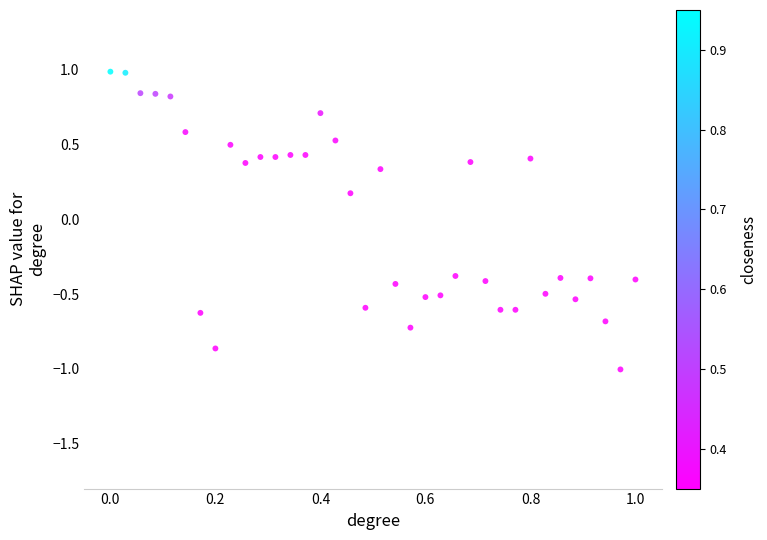

What is the range of Y values (max minus min)?

2.0